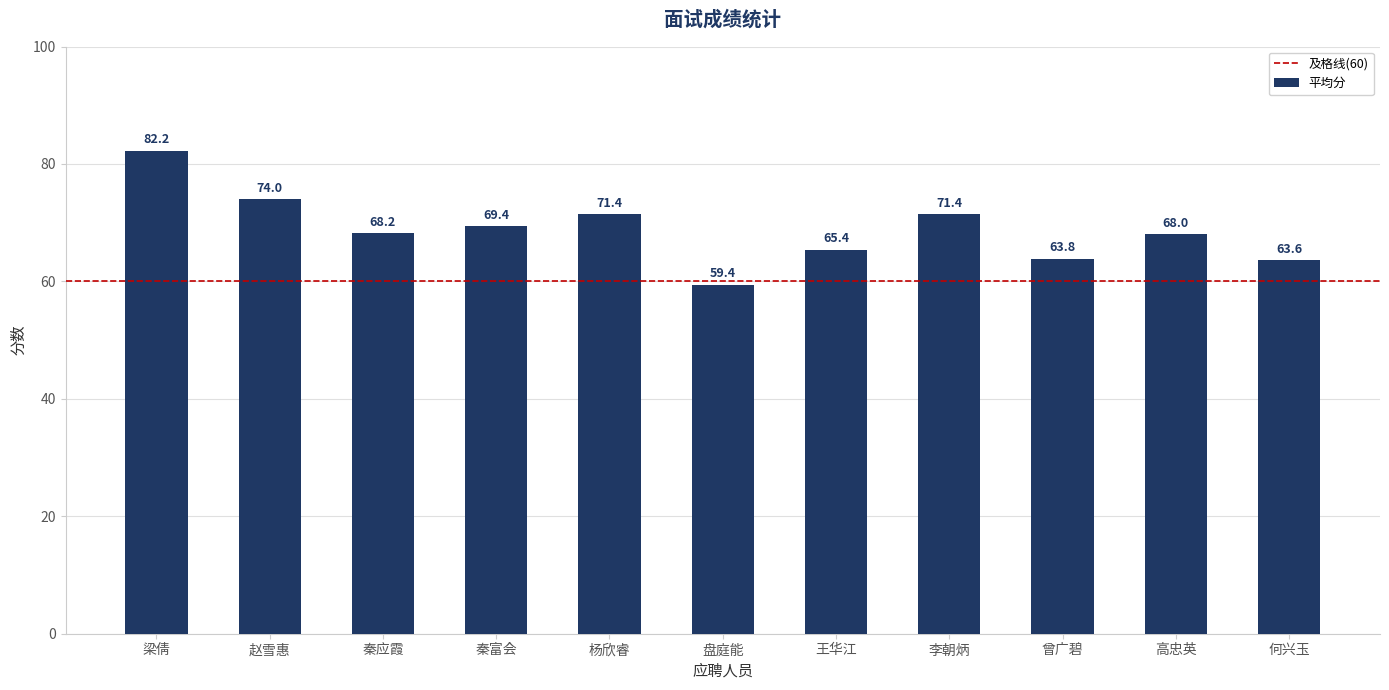

How many bars are there in total?

11